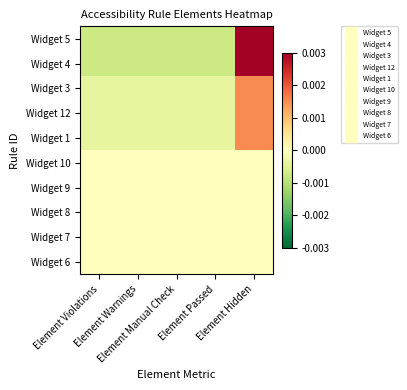

At how many categories does at least one series exceed 0?

1